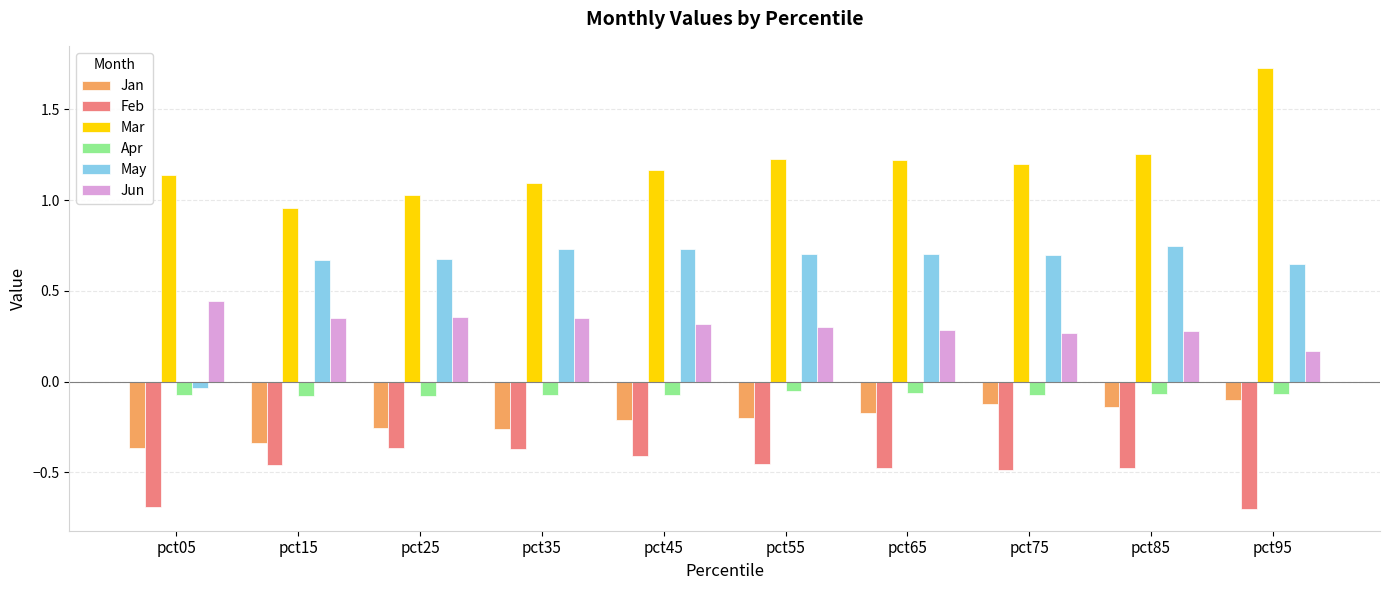

Is it true that May equals 0.7 at pct15?

True